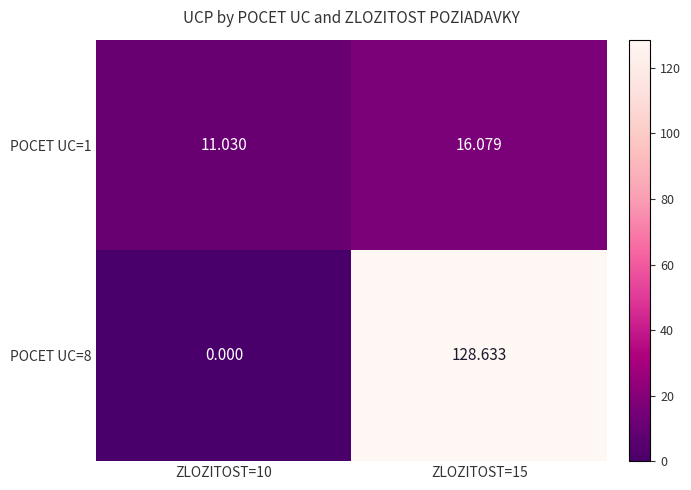

List the series in order of their peak value, lowest first.

POCET UC=1, POCET UC=8